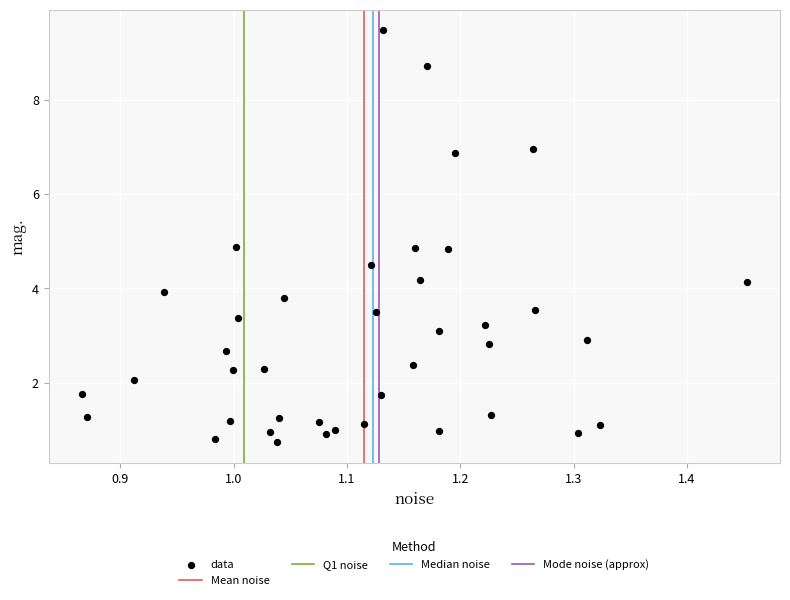

What is the range of X values (max minus min)?

0.6